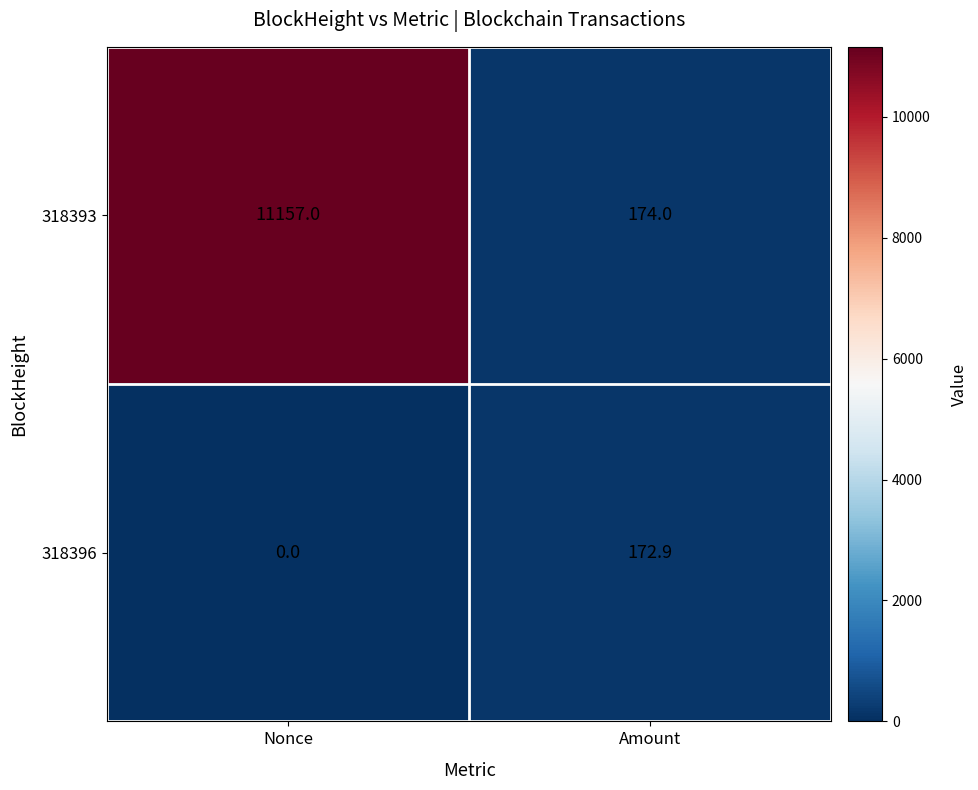

Which label corresponds to the largest value in the chart?

Nonce